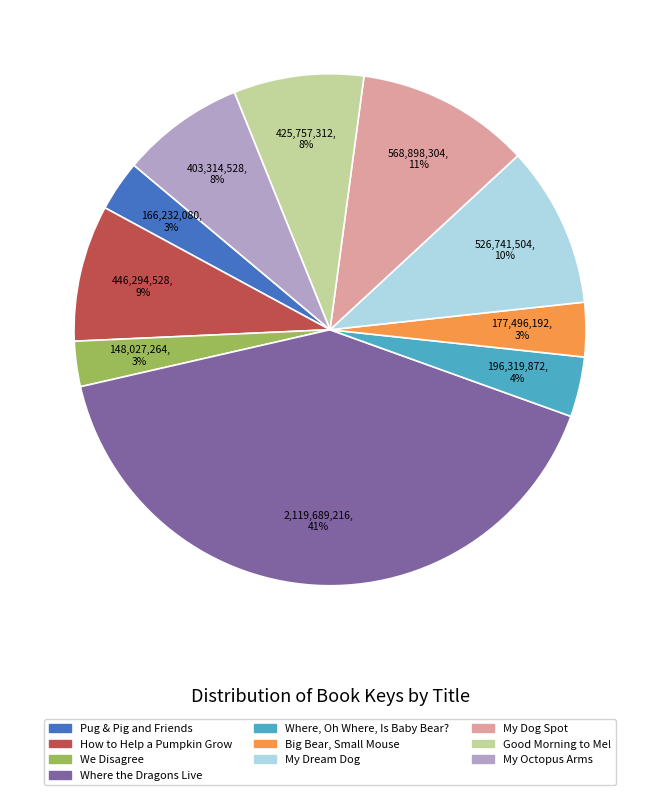

Does Where, Oh Where, Is Baby Bear? represent more than half of the total?

No